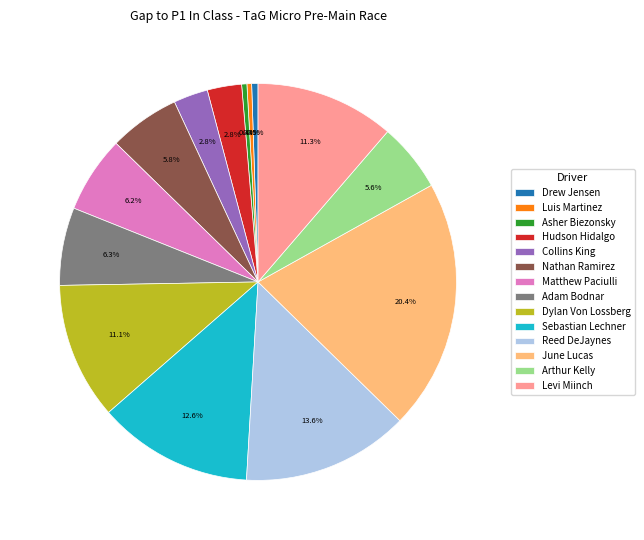

Is the sum of Drew Jensen and Adam Bodnar greater than half?

No